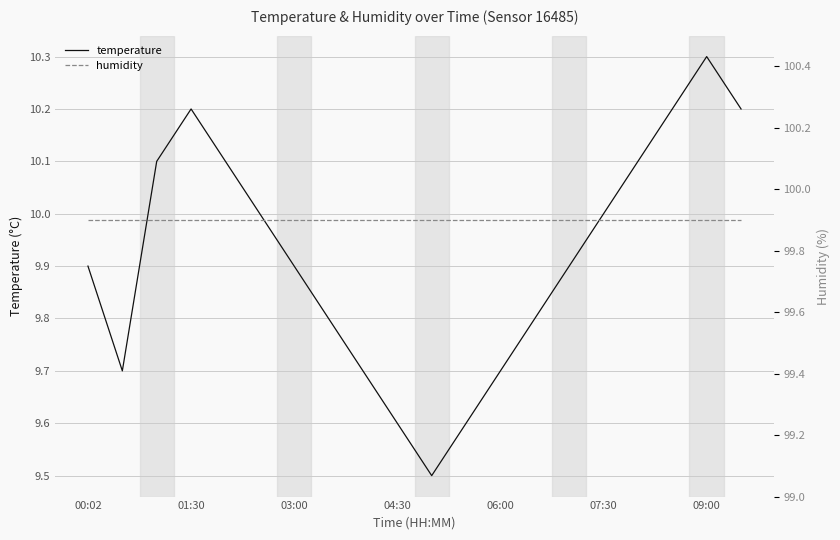

Is this an area chart (filled region under the line)?

No